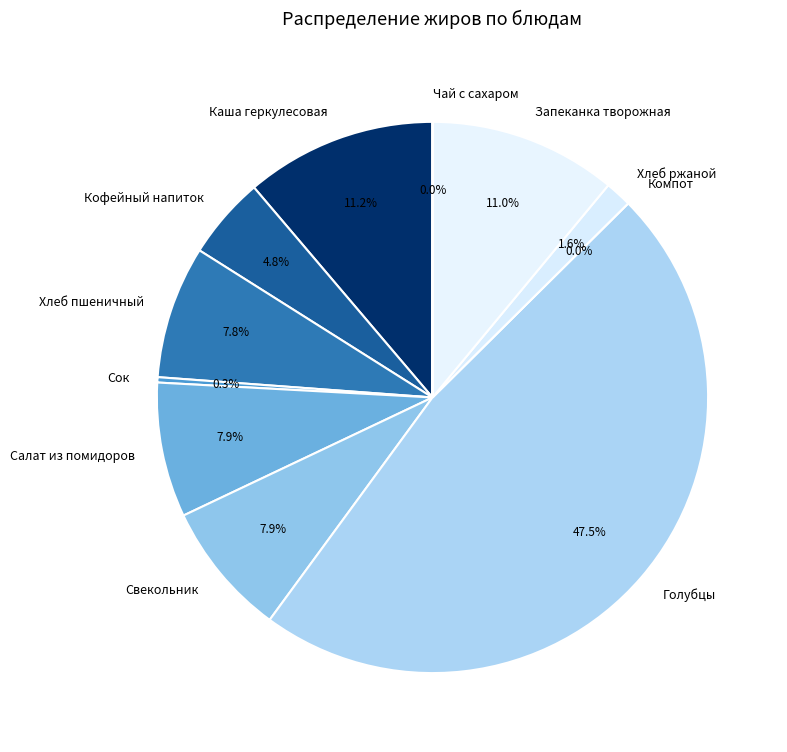

To the nearest percent, what portion does Каша геркулесовая молочная с маслом represent?

11%